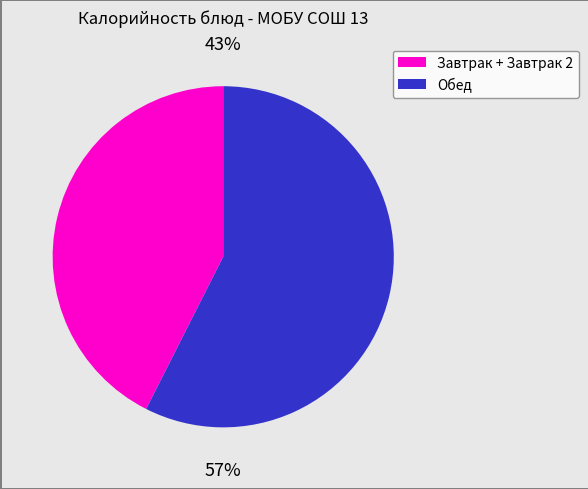

To the nearest percent, what is the average slice percentage?

50%